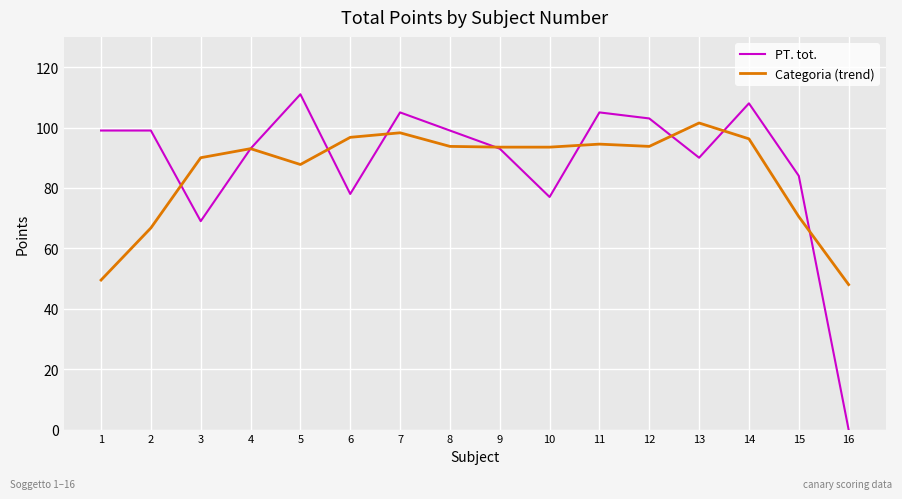

At which label does PT. tot. reach its peak?

5